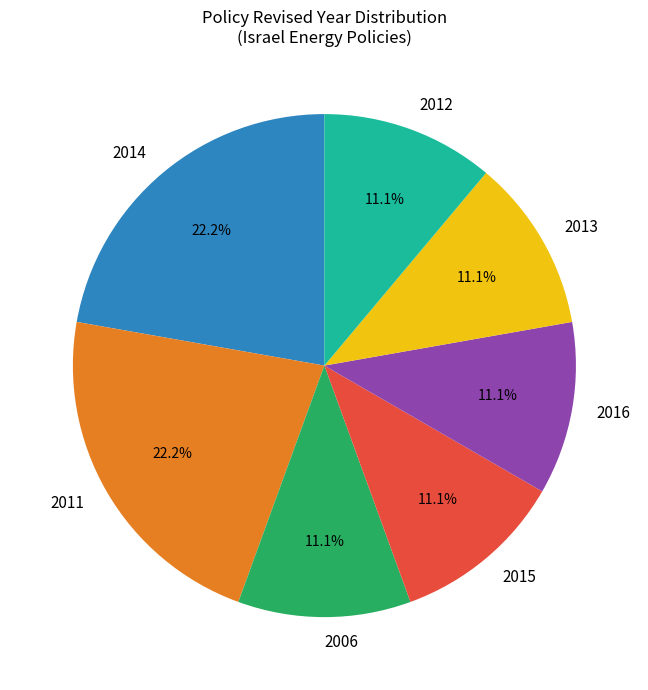

Is there any slice that represents more than half of the pie?

No